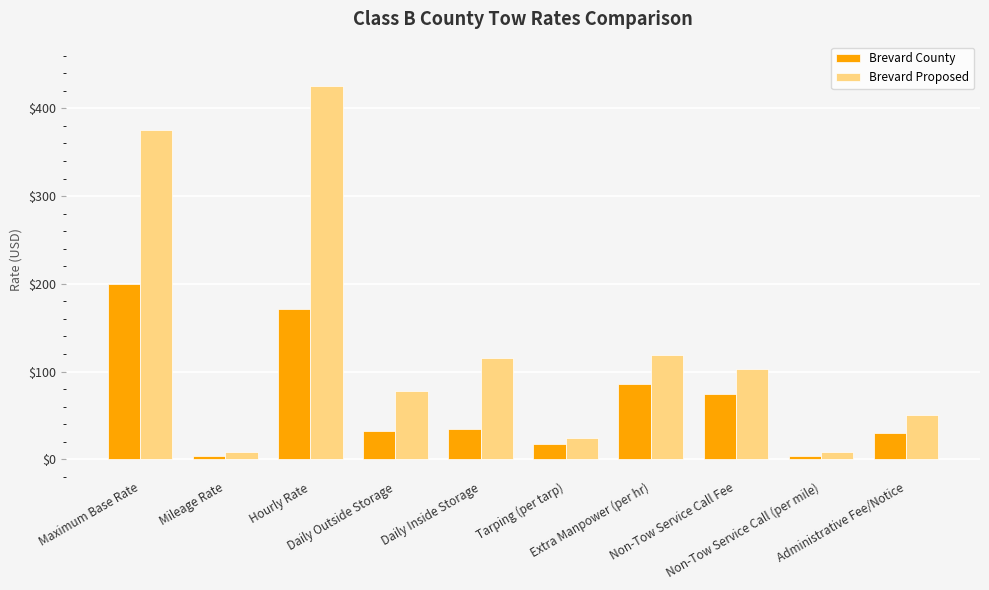

True or false: Brevard County has a value of 199.7 at Maximum Base Rate.

True